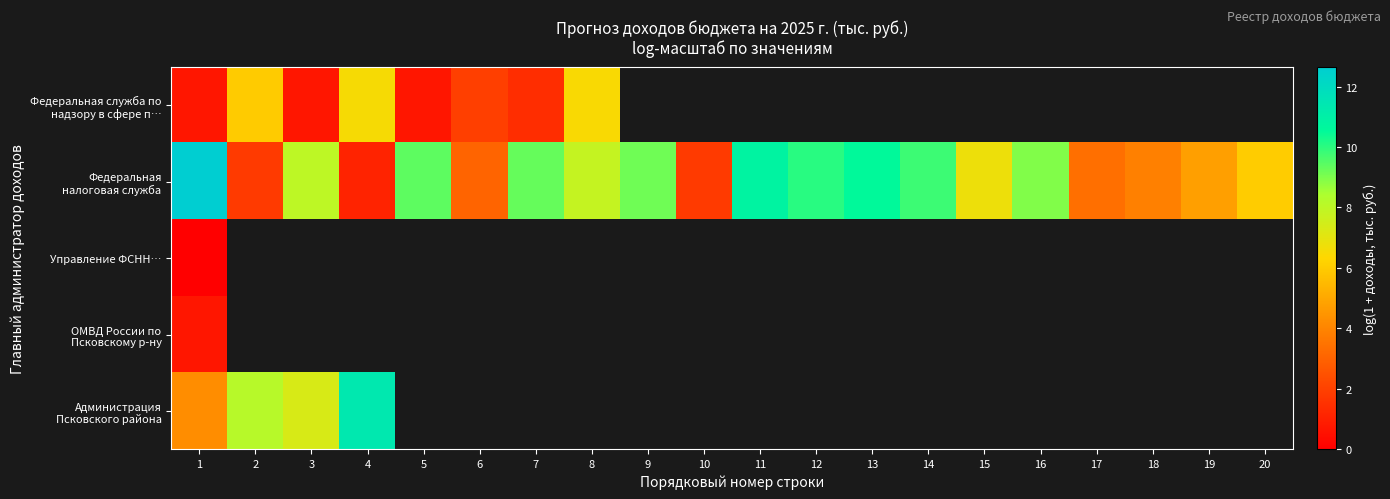

Is it true that ОМВД России по Псковскому р-ну equals 0.2 at 1?

False